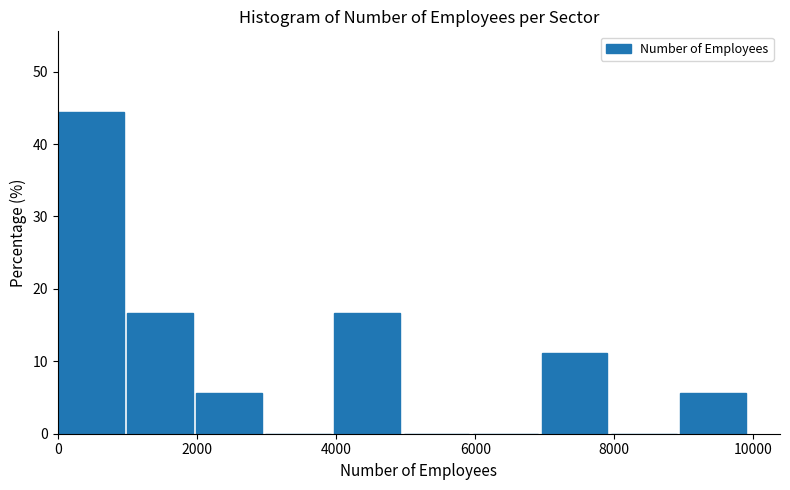

Reading left to right, transcribe this chart: for each bar, give the range it covers on the x-axis and its height. Neither the bar edges nor the heights are printed on the chart, so give them approximately, as read against the axes.

0 to 1000: 44
1000 to 2000: 17
2000 to 3000: 6
3000 to 4000: 0
4000 to 5000: 17
5000 to 6000: 0
6000 to 7000: 0
7000 to 8000: 11
8000 to 9000: 0
9000 to 10000: 6